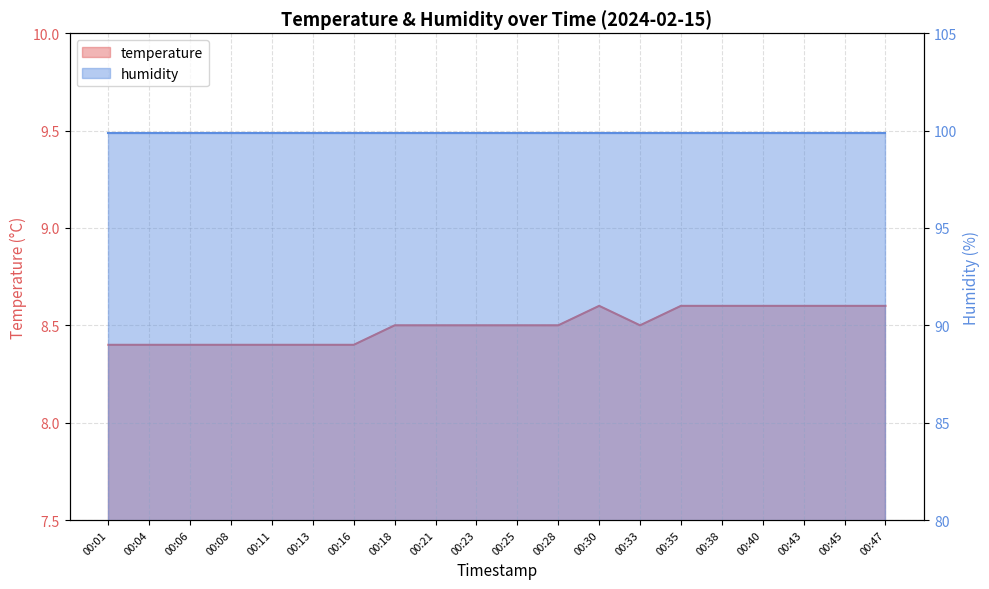

At which category does the data reach its first local valley?

00:33